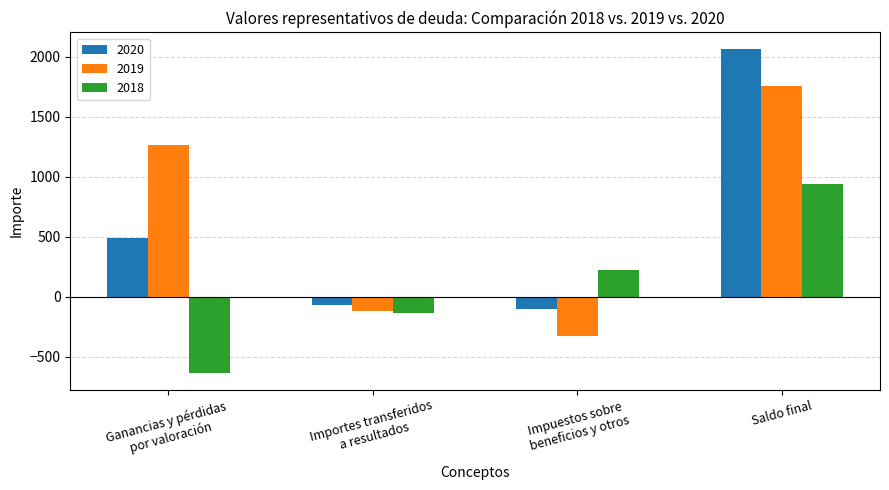

Rank the series by their maximum value, from highest to lowest.

2020, 2019, 2018